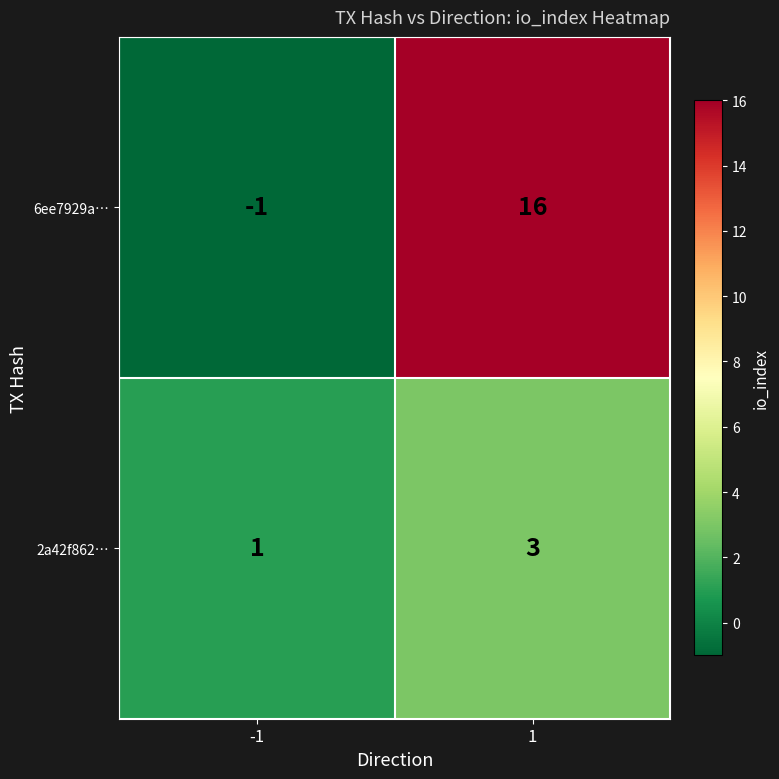

Which series has the largest total across all categories?

6ee7929a…